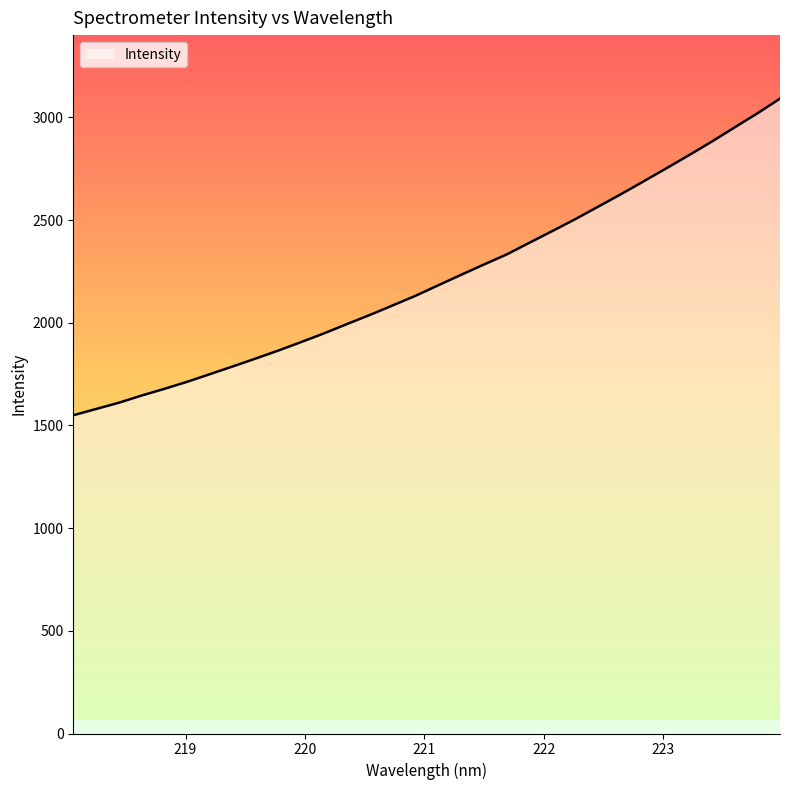

What is the sum of all values?

70870.5